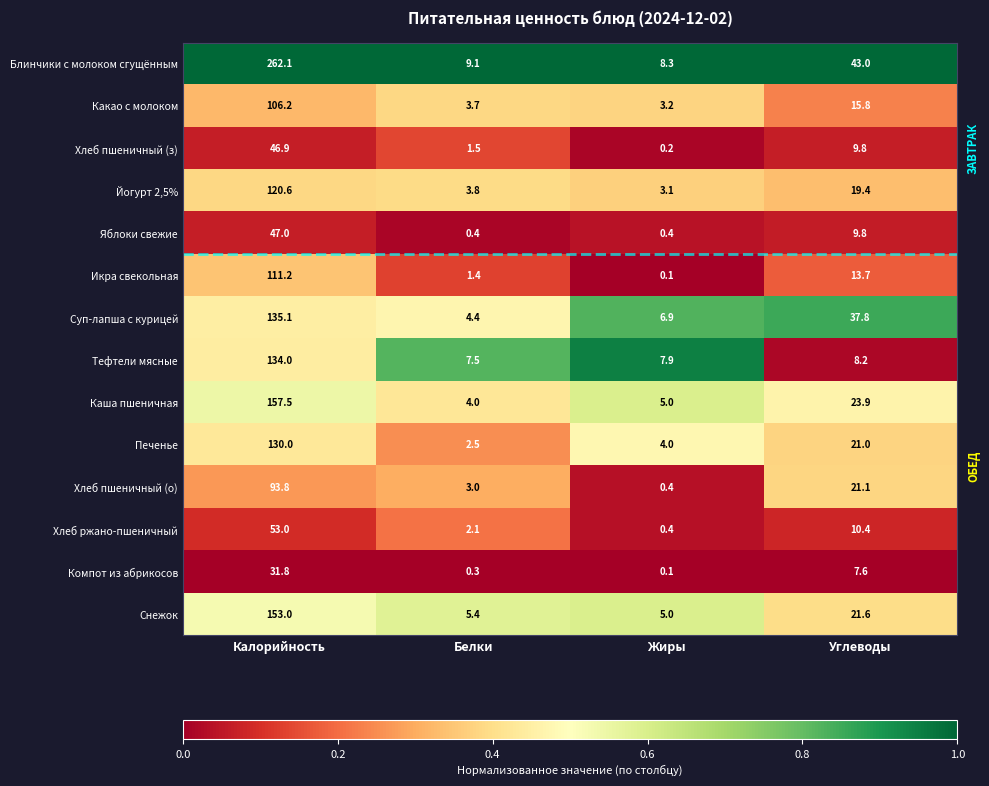

What is the difference between the highest and lowest values at Калорийность?

230.3